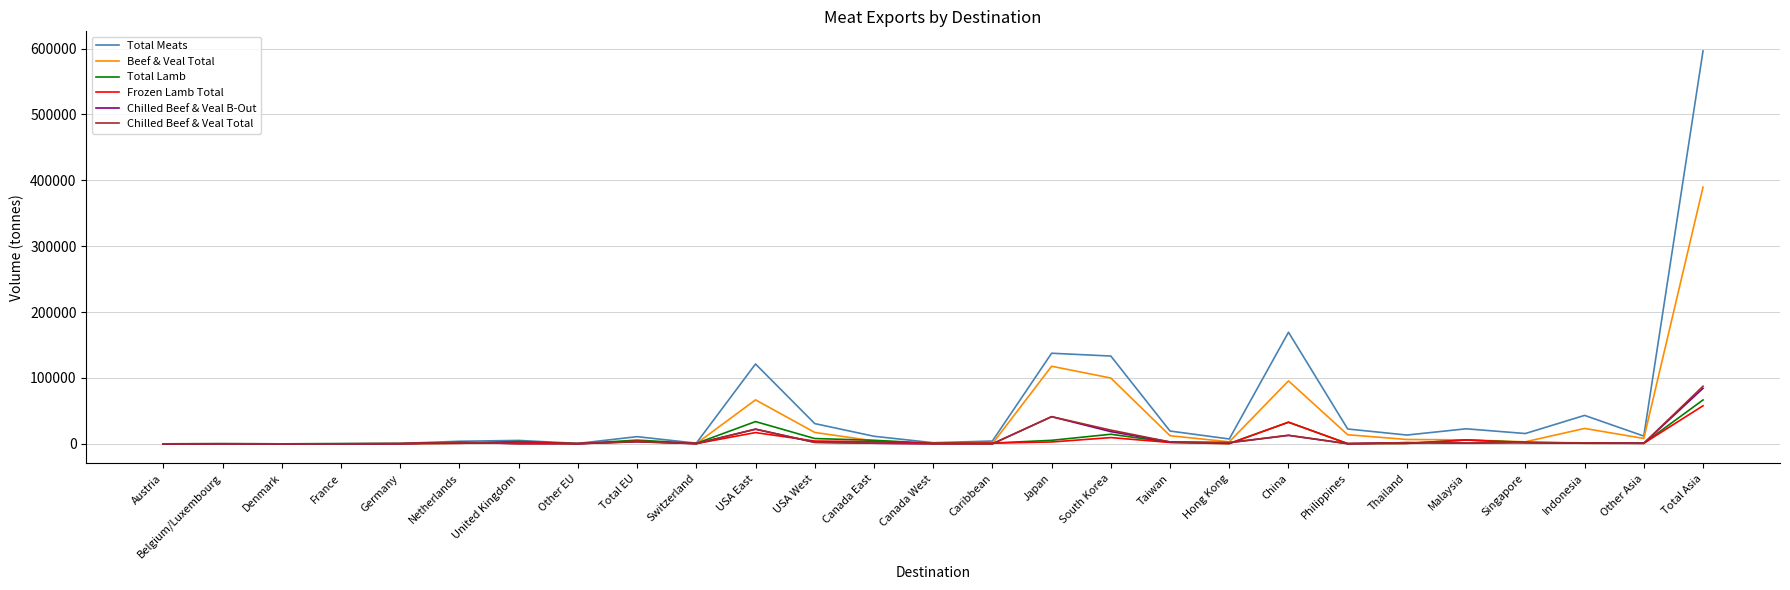

What is the difference between the maximum and minimum values in the Chilled Beef & Veal Total series?

87480.0